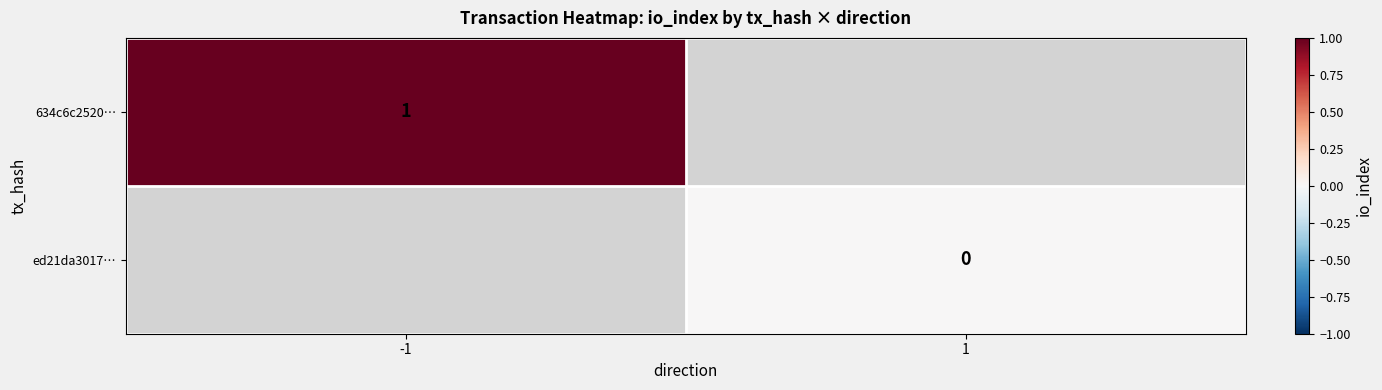

Is it true that 634c6c2520… equals 1 at -1?

True